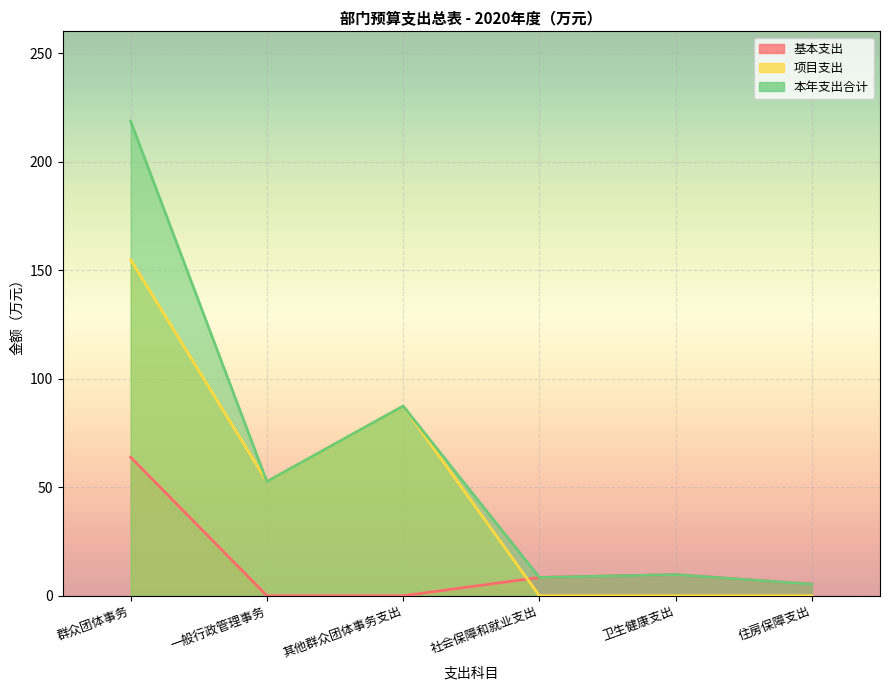

How many interior local peaks does the 基本支出 series have?

1